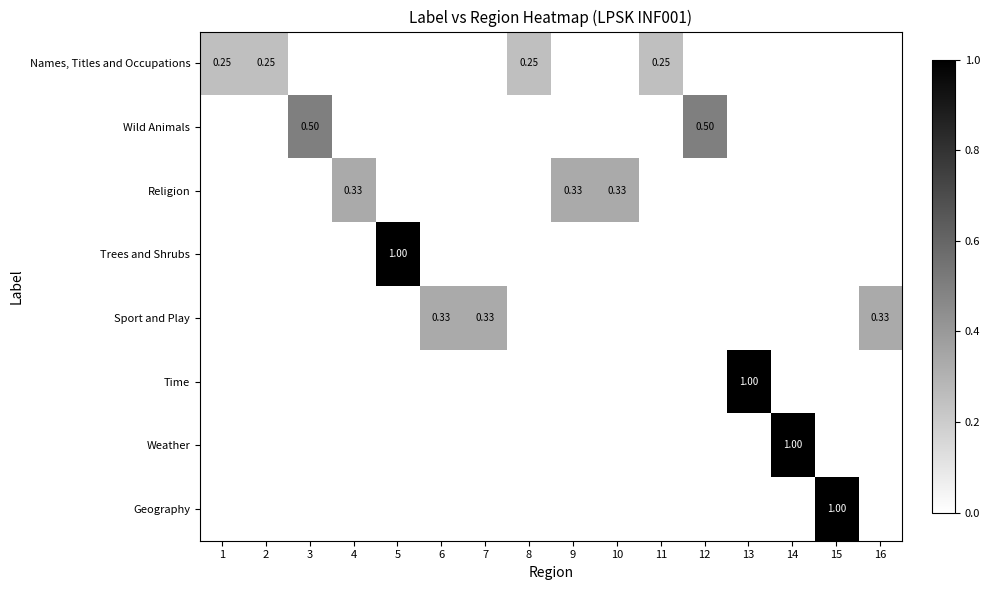

Rank the categories by Names, Titles and Occupations value from lowest to highest.

3, 4, 5, 6, 7, 9, 10, 12, 13, 14, 15, 16, 1, 2, 8, 11